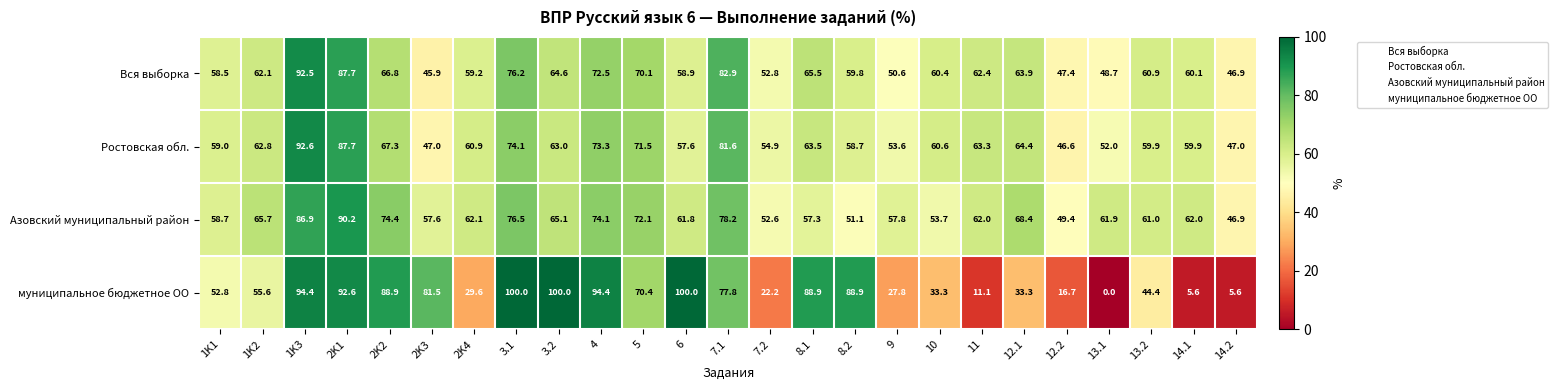

Which series has the largest total across all categories?

Азовский муниципальный район